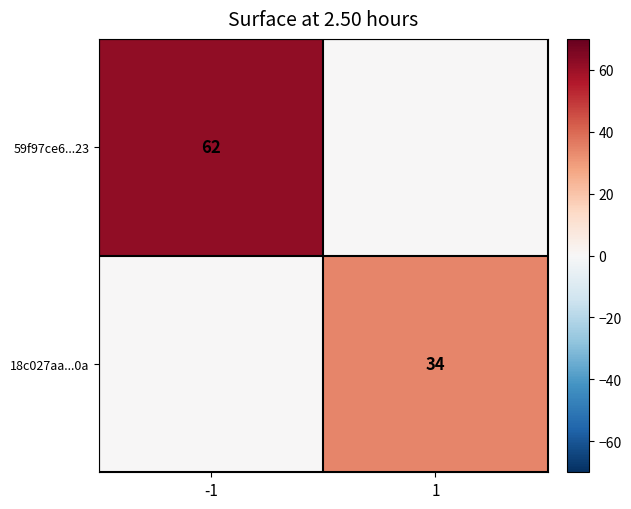

The 59f97ce6...23 series shows 62 at -1. True or false?

True